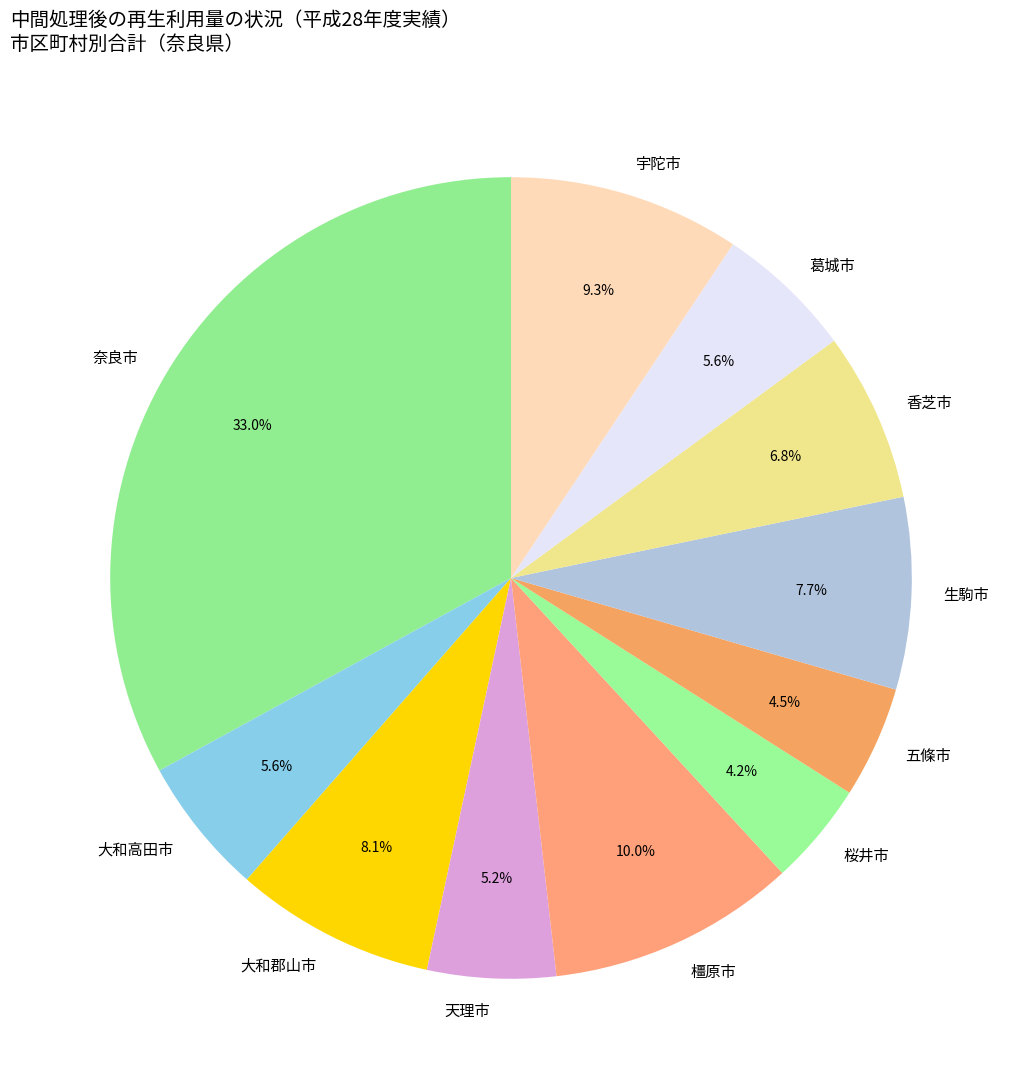

What is the largest slice in the pie chart?

奈良市